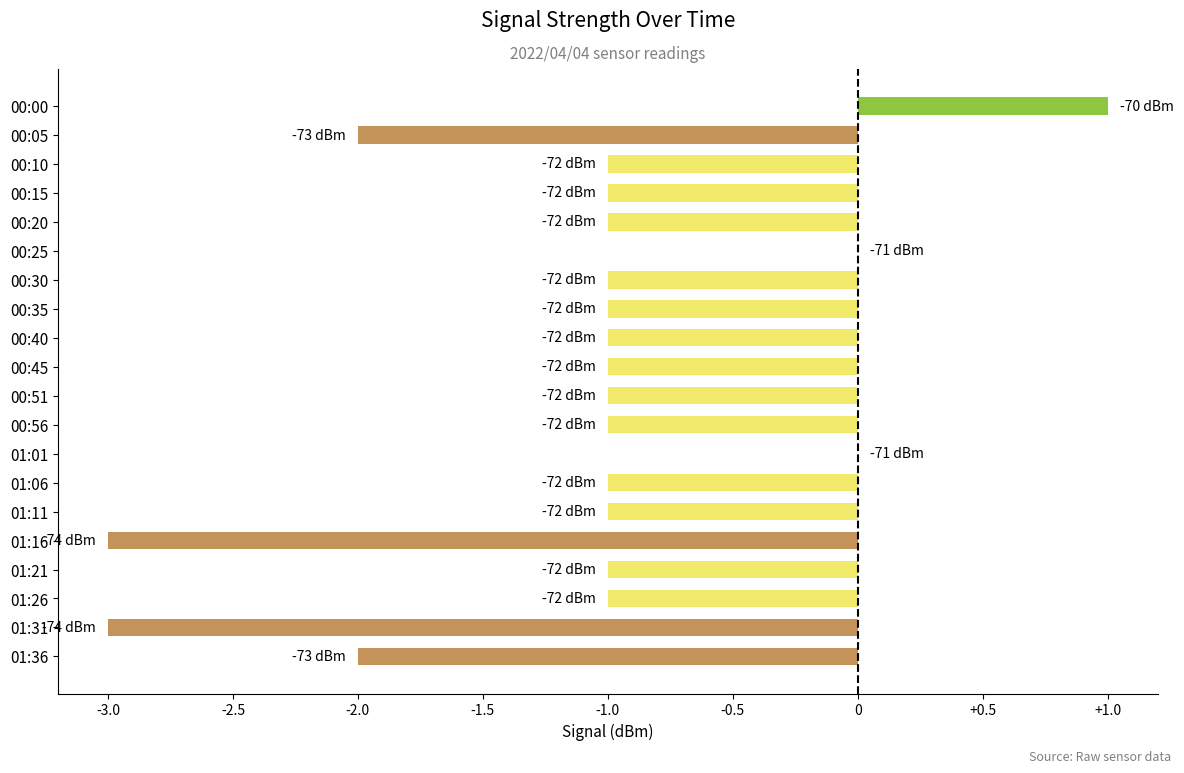

What is the sum of all values?

-22